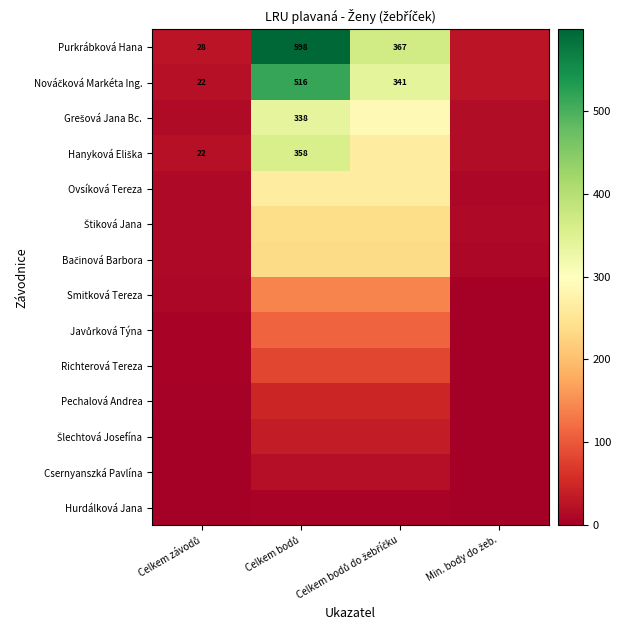

At which label is Nováčková Markéta Ing. closest to 269?

Celkem bodů do žebříčku